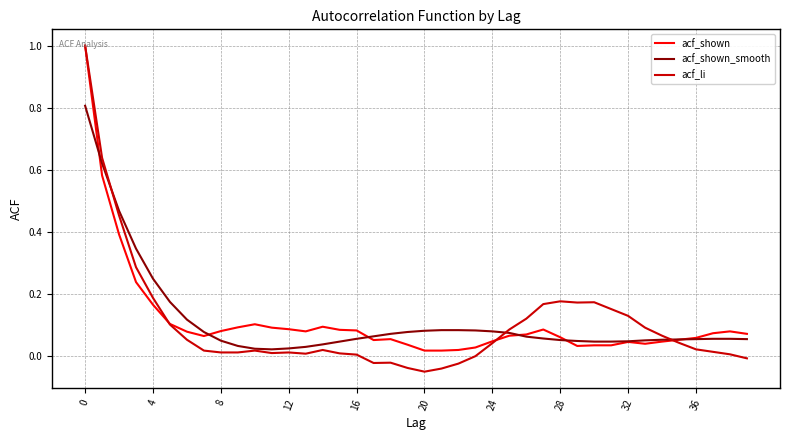

At how many categories does at least one series exceed 0?

40